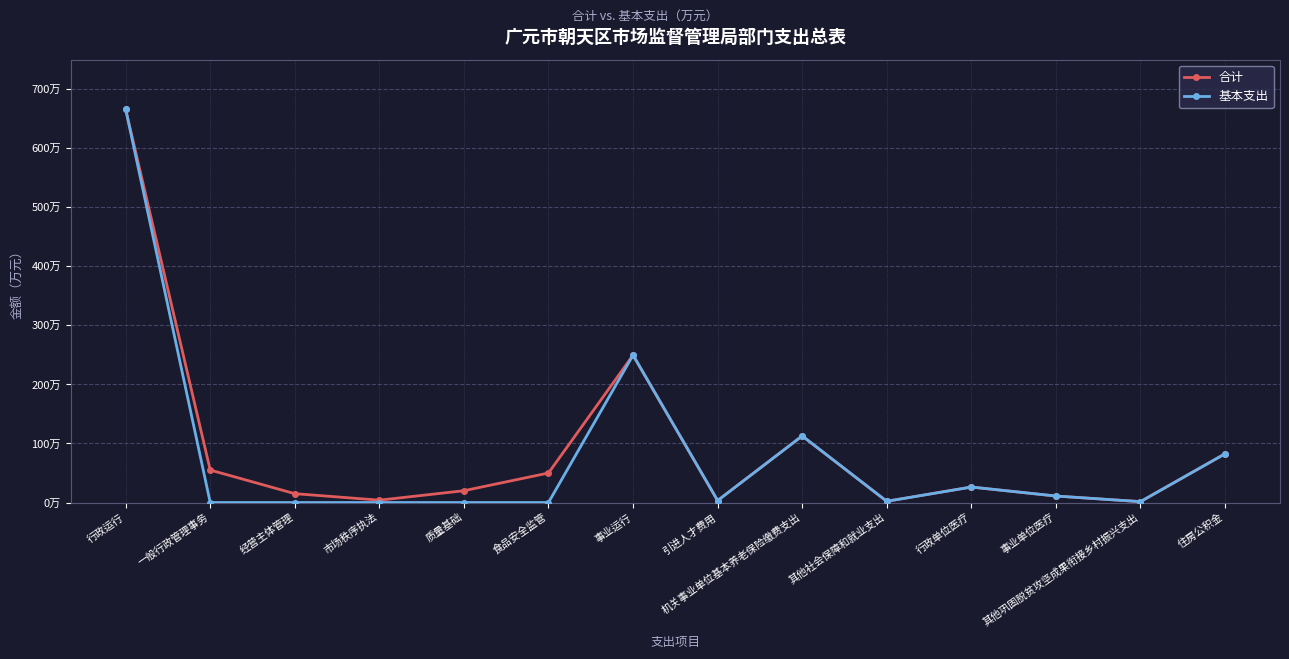

Reading left to right, transcribe all the data shown in this chart.

合计: 行政运行=666.1	一般行政管理事务=55.0	经营主体管理=15.0	市场秩序执法=4.0	质量基础=20.0	食品安全监管=50.0	事业运行=249.6	引进人才费用=3.3	机关事业单位基本养老保险缴费支出=112.8	其他社会保障和就业支出=2.1	行政单位医疗=26.2	事业单位医疗=11.0	其他巩固脱贫攻坚成果衔接乡村振兴支出=1.5	住房公积金=82.5
基本支出: 行政运行=666.1	一般行政管理事务=0.0	经营主体管理=0.0	市场秩序执法=0.0	质量基础=0.0	食品安全监管=0.0	事业运行=249.6	引进人才费用=3.3	机关事业单位基本养老保险缴费支出=112.8	其他社会保障和就业支出=2.1	行政单位医疗=26.2	事业单位医疗=11.0	其他巩固脱贫攻坚成果衔接乡村振兴支出=1.5	住房公积金=82.5